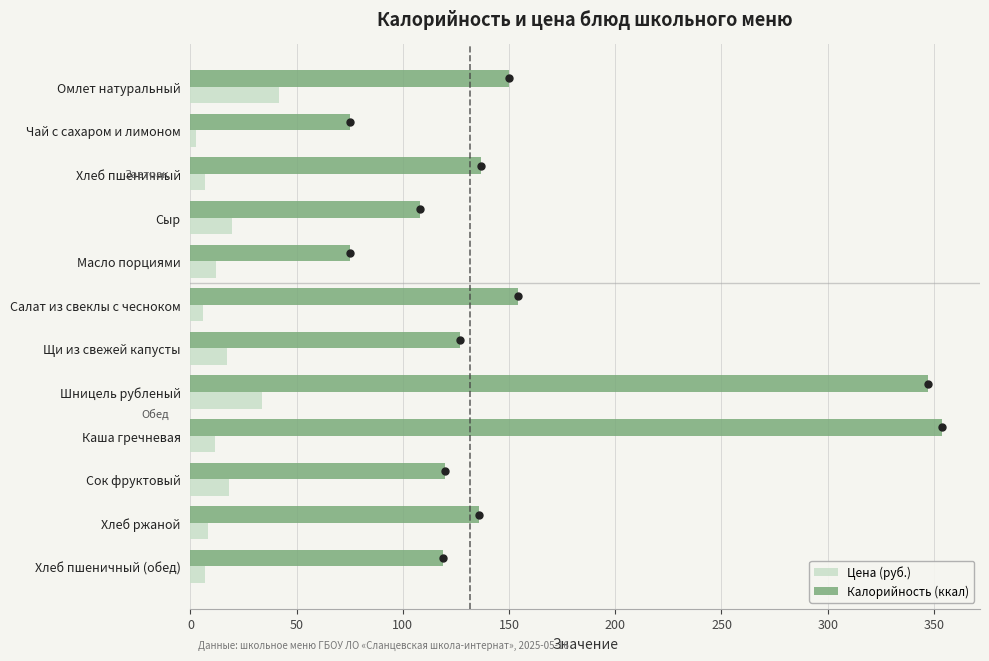

At which category is the sum across all series the highest?

Шницель рубленый